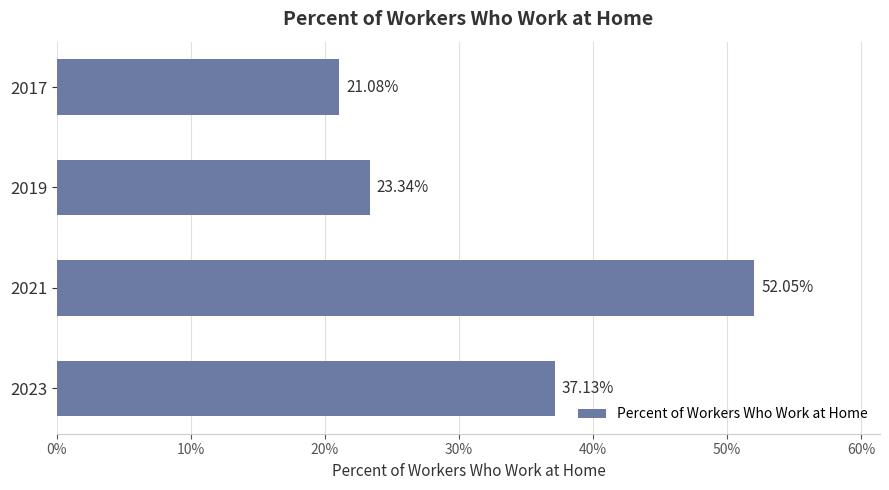

Does the chart contain any negative values?

No